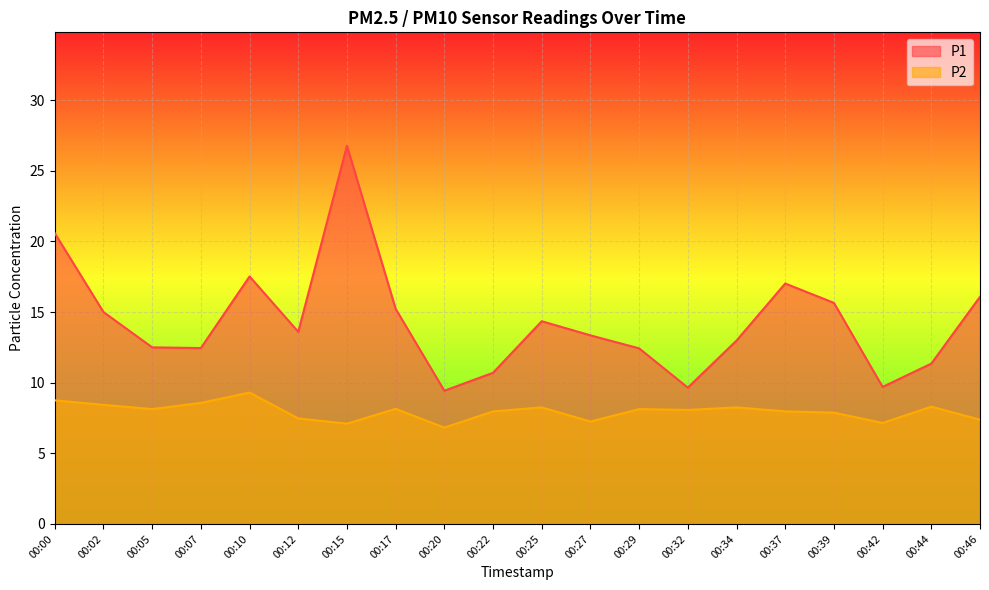

At which category is the sum across all series the highest?

00:15